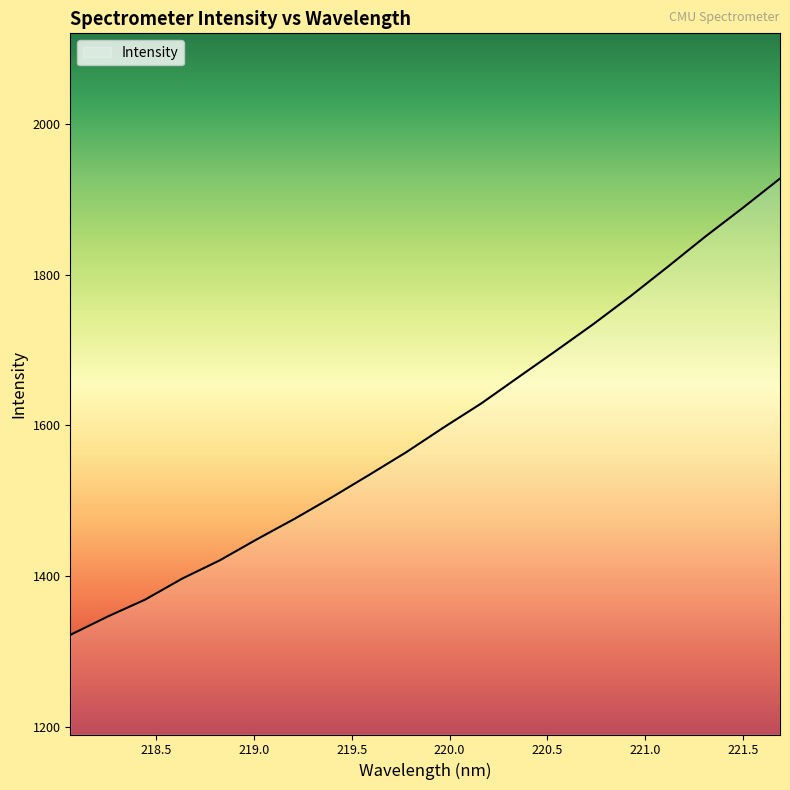

Does the chart display data point markers on the line(s)?

No